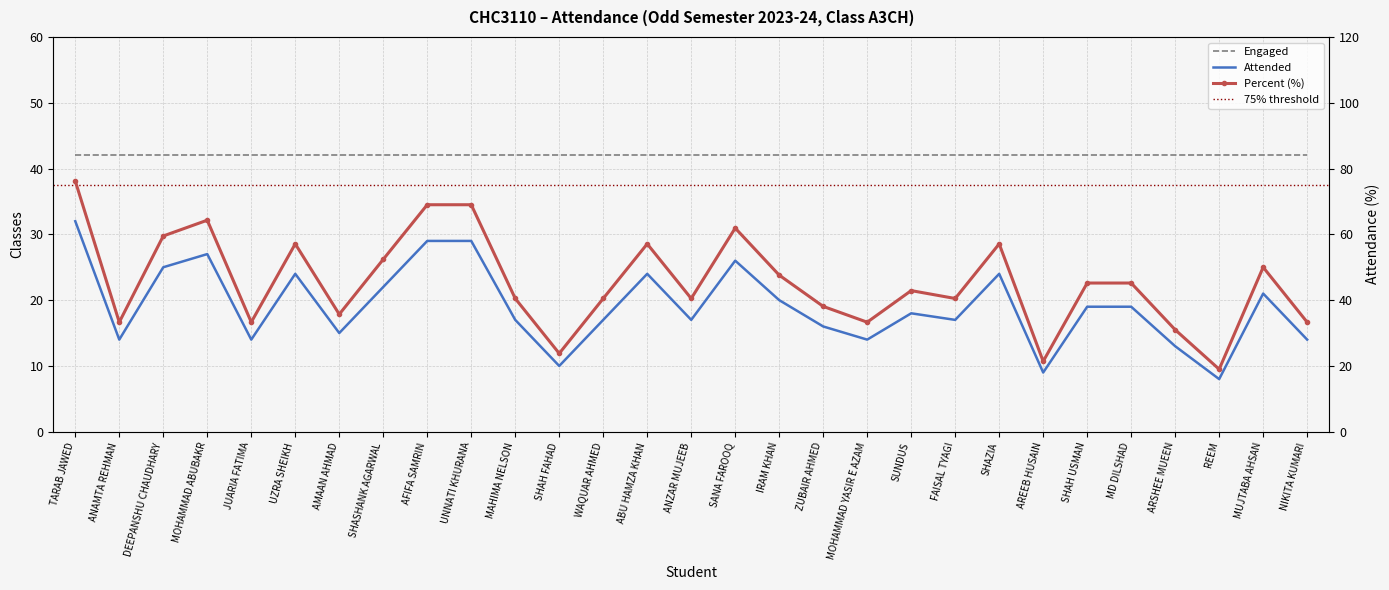

True or false: Percent and Attended cross at least once.

False